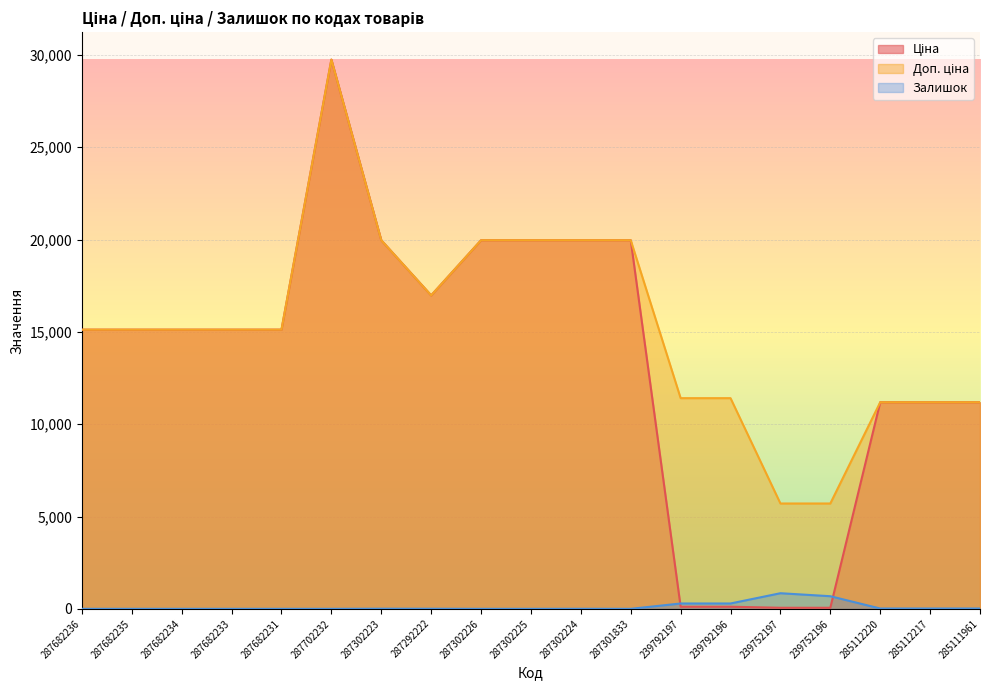

The value of Залишок at 287682231 is 0.0. True or false?

True